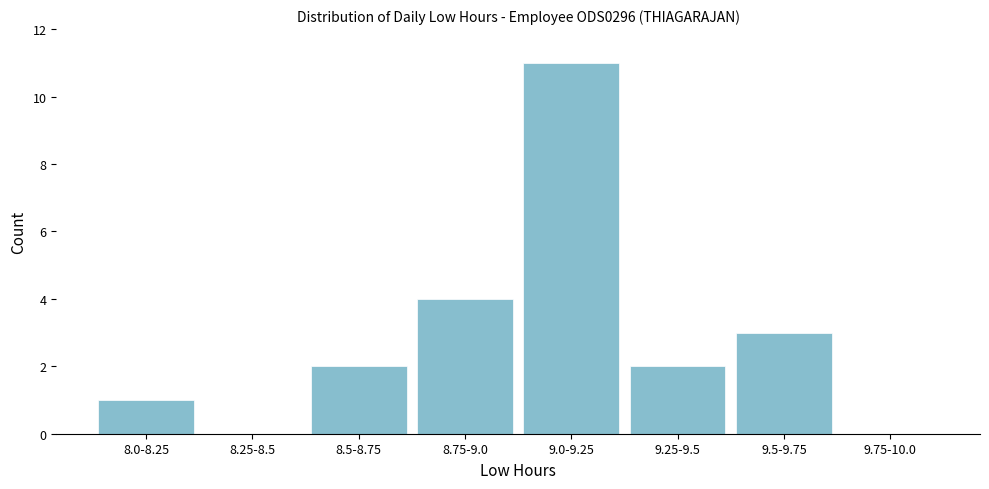

Reading right to left, what are all the values shown in this chart?

9.75-10.0=0	9.5-9.75=3	9.25-9.5=2	9.0-9.25=11	8.75-9.0=4	8.5-8.75=2	8.25-8.5=0	8.0-8.25=1